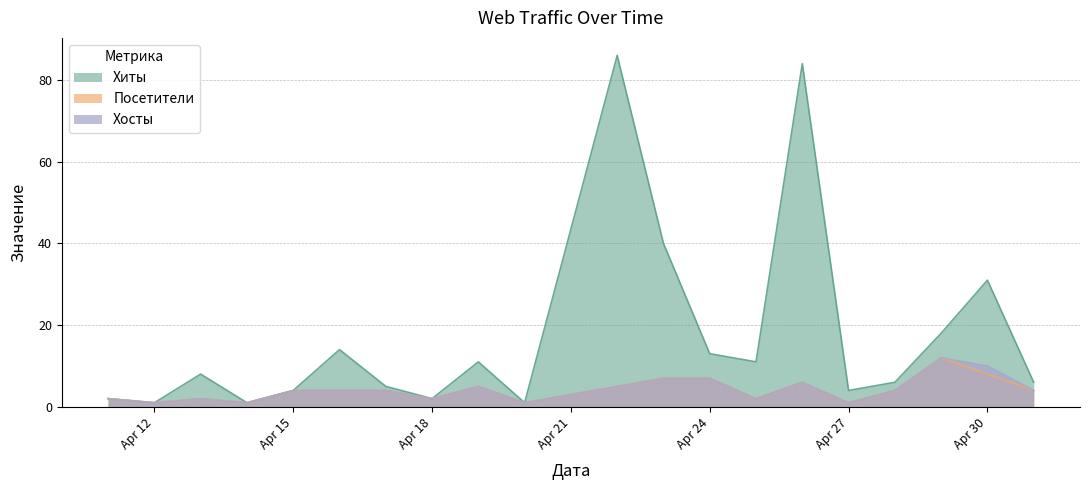

Which series has the largest total across all categories?

Хиты